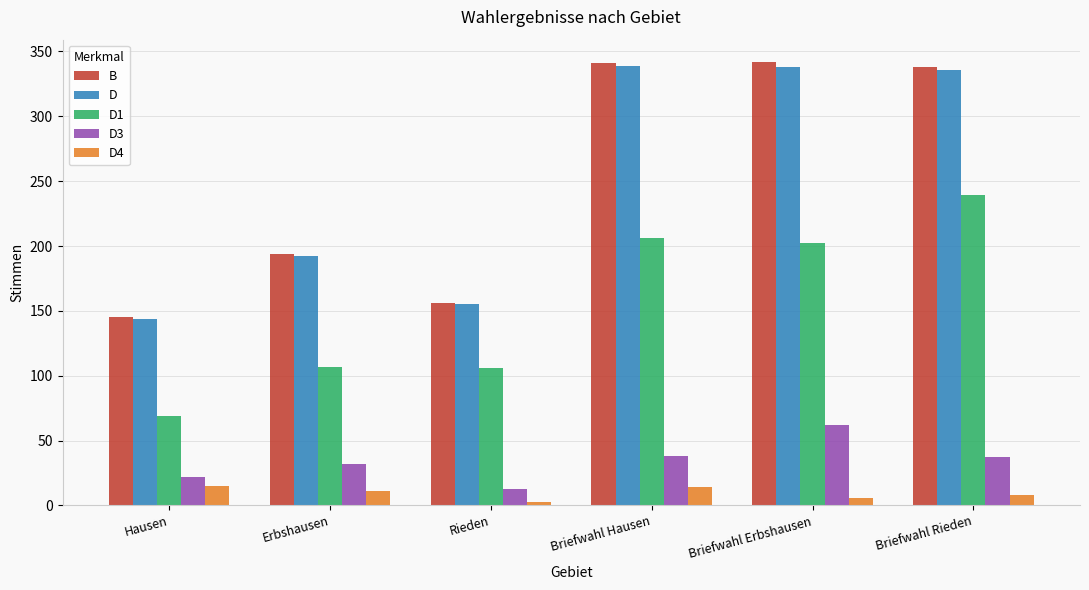

What value does the B series have at Erbshausen, to the nearest 10?

190